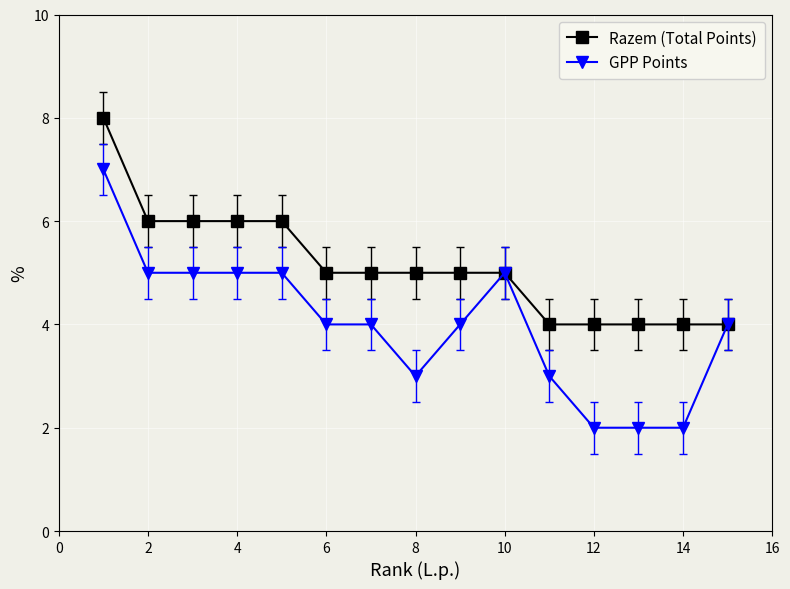

List the series in order of their overall mean, highest first.

Razem (Total Points), GPP Points